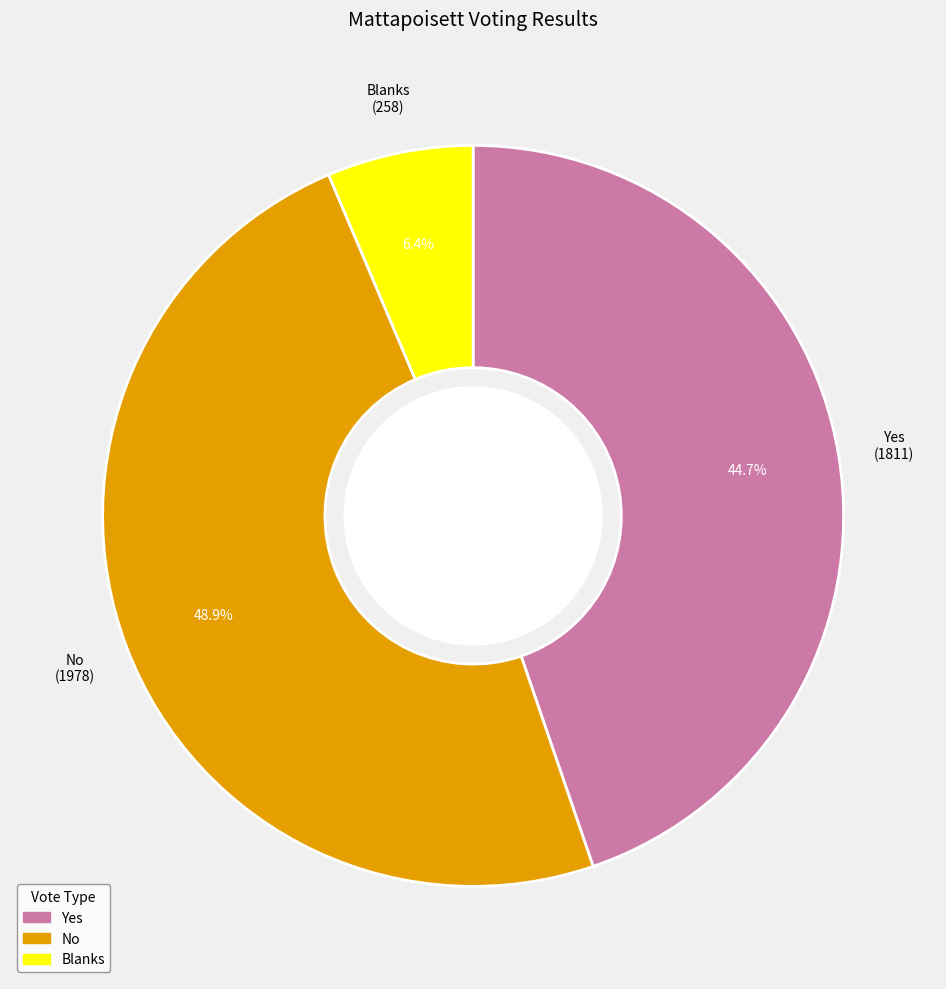

What percentage is NOT represented by Blanks?

93.6%